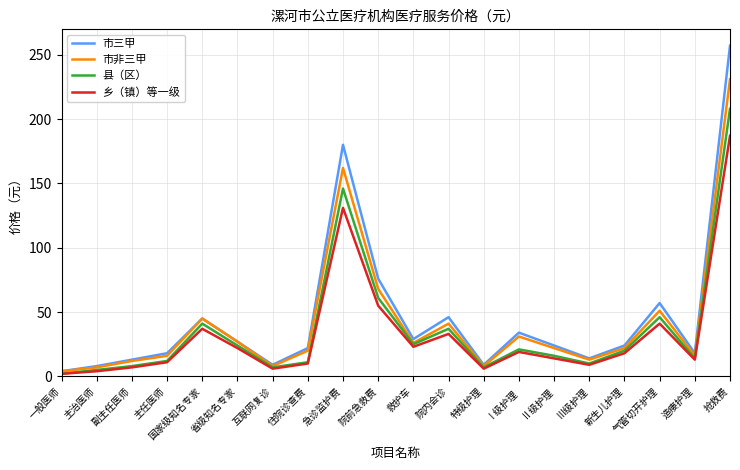

What is the spread (max minus min) of values at 造瘘护理?

5